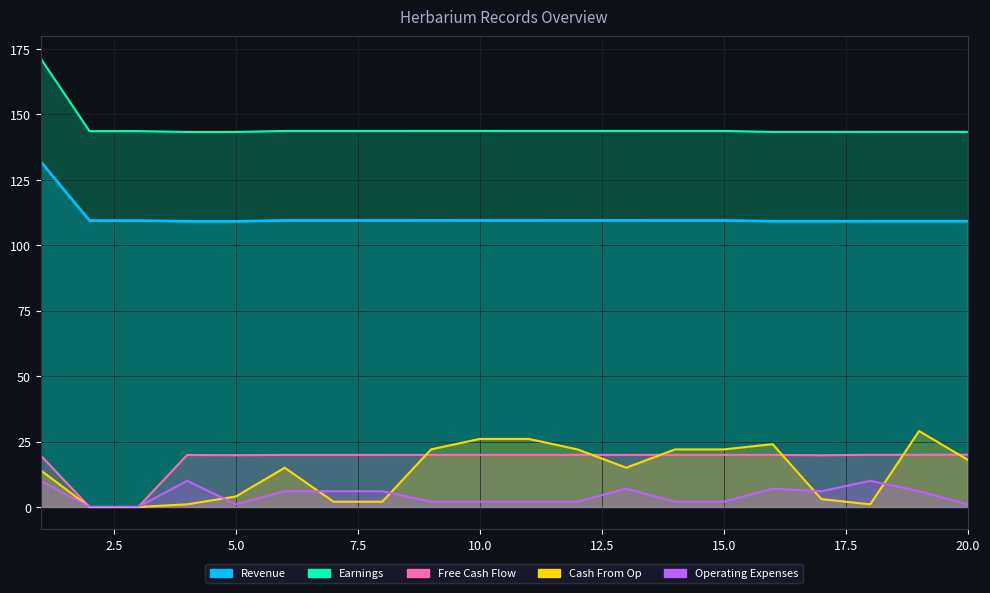

Reading right to left, what are all the values shown in this chart?

Revenue: 109.2	109.2	109.2	109.2	109.2	109.5	109.5	109.5	109.5	109.5	109.5	109.5	109.5	109.5	109.5	109.1	109.1	109.4	109.4	132.0
Earnings: 143.3	143.3	143.3	143.3	143.3	143.7	143.7	143.7	143.7	143.7	143.7	143.7	143.7	143.7	143.7	143.3	143.3	143.6	143.6	171.3
Free Cash Flow: 20.0	19.9	19.9	19.8	19.9	19.9	19.9	19.9	19.9	19.9	19.9	19.9	19.9	19.9	19.9	19.8	19.9	0.0	0.0	19.6
Cash From Op: 18.0	29.0	1.0	3.0	24.0	22.0	22.0	15.0	22.0	26.0	26.0	22.0	2.0	2.0	15.0	4.0	1.0	0.0	0.0	14.0
Operating Expenses: 1.0	6.0	10.0	6.0	7.0	2.0	2.0	7.0	2.0	2.0	2.0	2.0	6.0	6.0	6.0	1.0	10.0	0.0	0.0	10.0